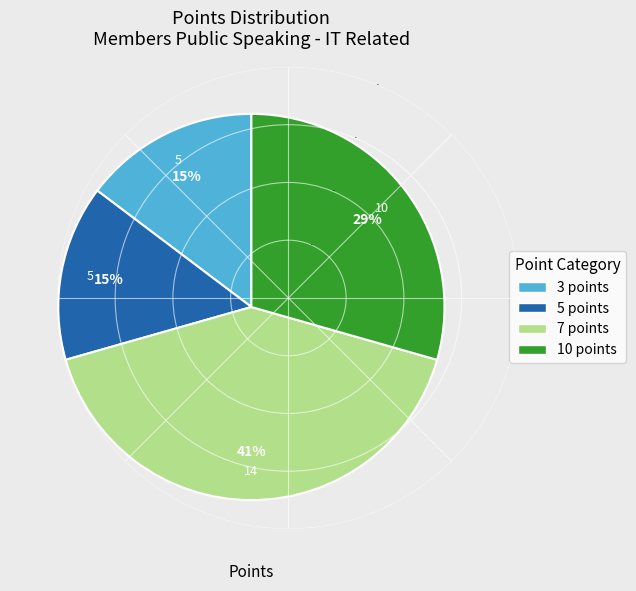

To the nearest percent, what is the average slice percentage?

25%